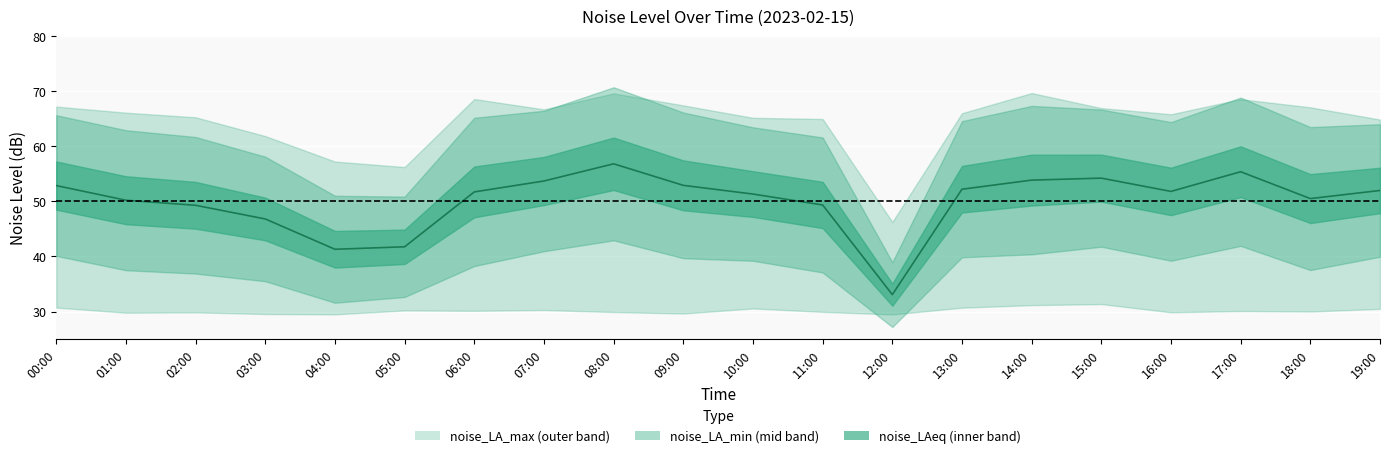

True or false: noise_LA_max and noise_LAeq intersect in this chart.

False